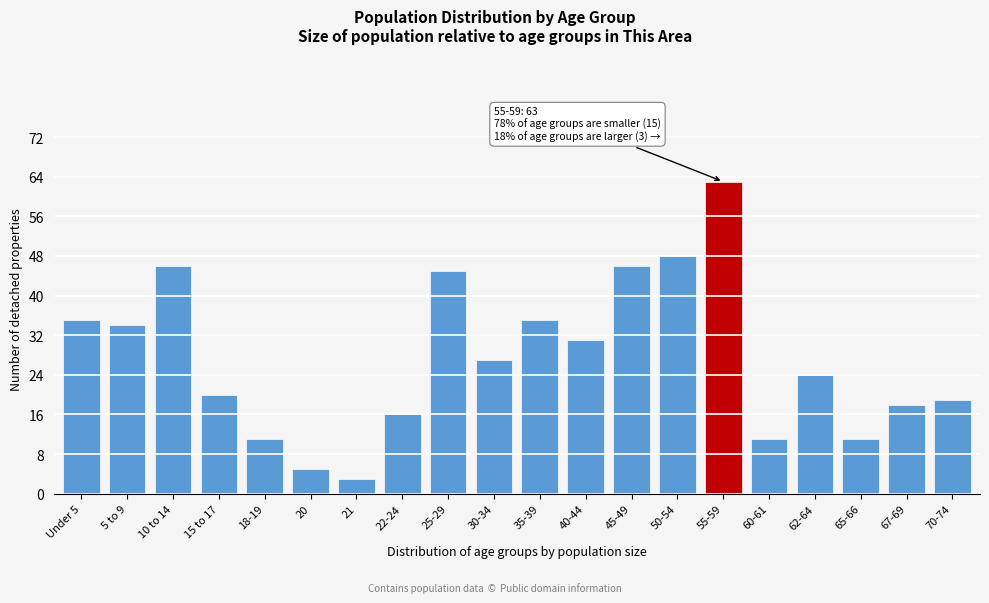

Reading left to right, what are all the values shown in this chart?

Under 5=35	5 to 9=34	10 to 14=46	15 to 17=20	18-19=11	20=5	21=3	22-24=16	25-29=45	30-34=27	35-39=35	40-44=31	45-49=46	50-54=48	55-59=63	60-61=11	62-64=24	65-66=11	67-69=18	70-74=19